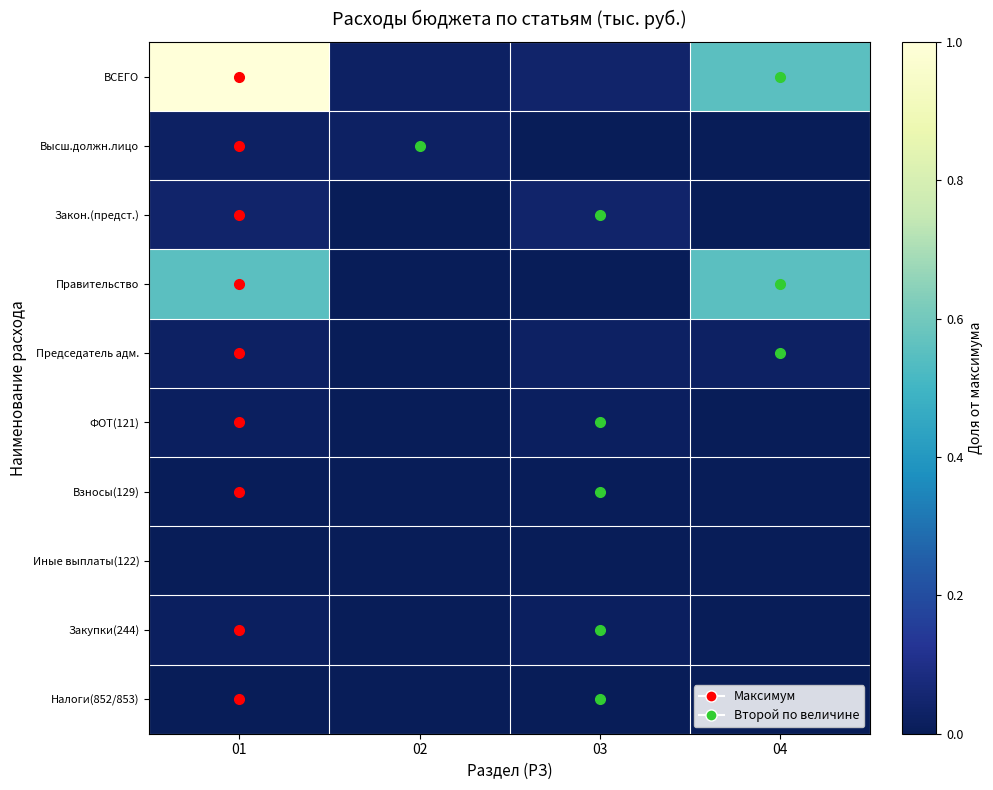

Reading left to right, list all the values displayed in this chart.

ВСЕГО: 01=1.0	02=0.0	03=0.0	04=0.6
Высш.должн.лицо: 01=0.0	02=0.0	03=0.0	04=0.0
Закон.(предст.): 01=0.0	02=0.0	03=0.0	04=0.0
Правительство: 01=0.6	02=0.0	03=0.0	04=0.6
Председатель адм.: 01=0.0	02=0.0	03=0.0	04=0.0
ФОТ(121): 01=0.0	02=0.0	03=0.0	04=0.0
Взносы(129): 01=0.0	02=0.0	03=0.0	04=0.0
Иные выплаты(122): 01=0.0	02=0.0	03=0.0	04=0.0
Закупки(244): 01=0.0	02=0.0	03=0.0	04=0.0
Налоги(852/853): 01=0.0	02=0.0	03=0.0	04=0.0